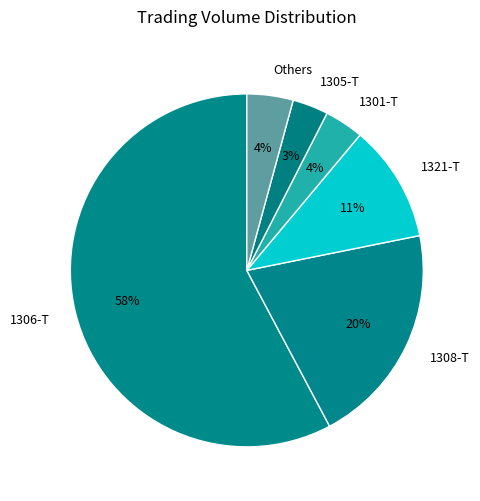

Count the number of slices in the pie.

6